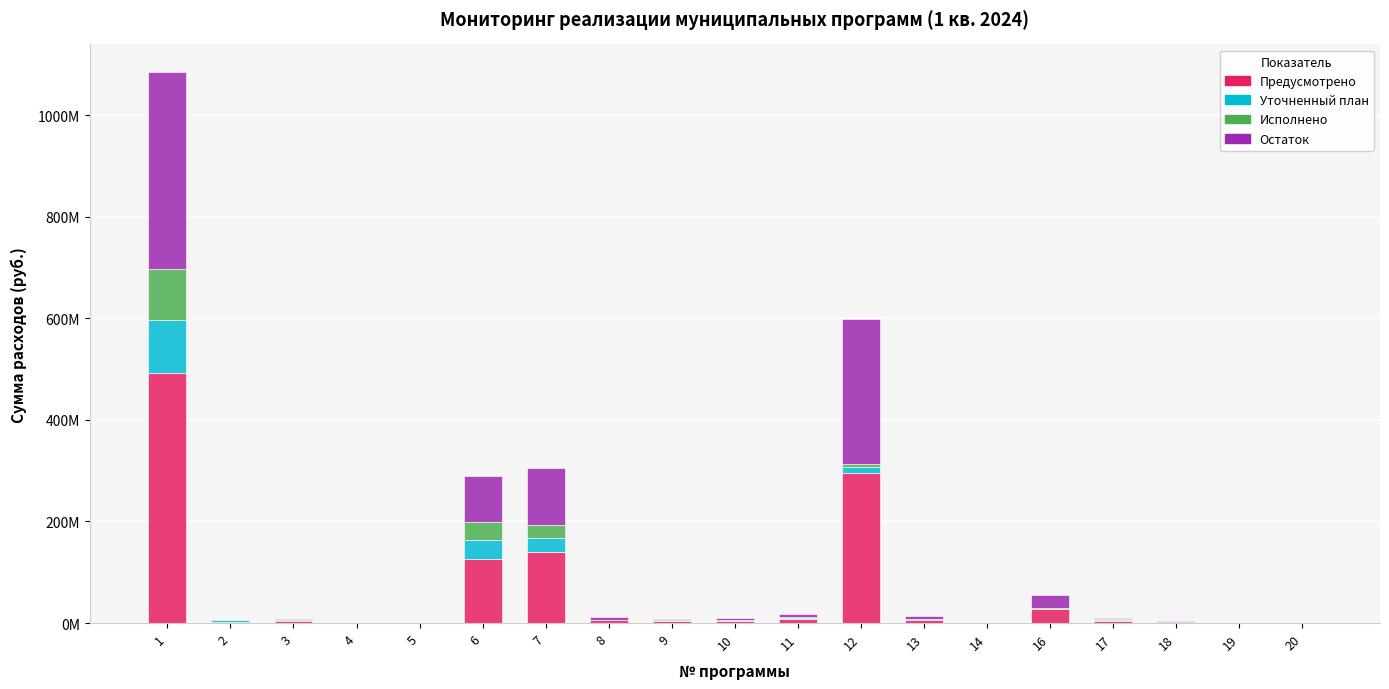

The Исполнено series shows 7394879.2 at 12. True or false?

True